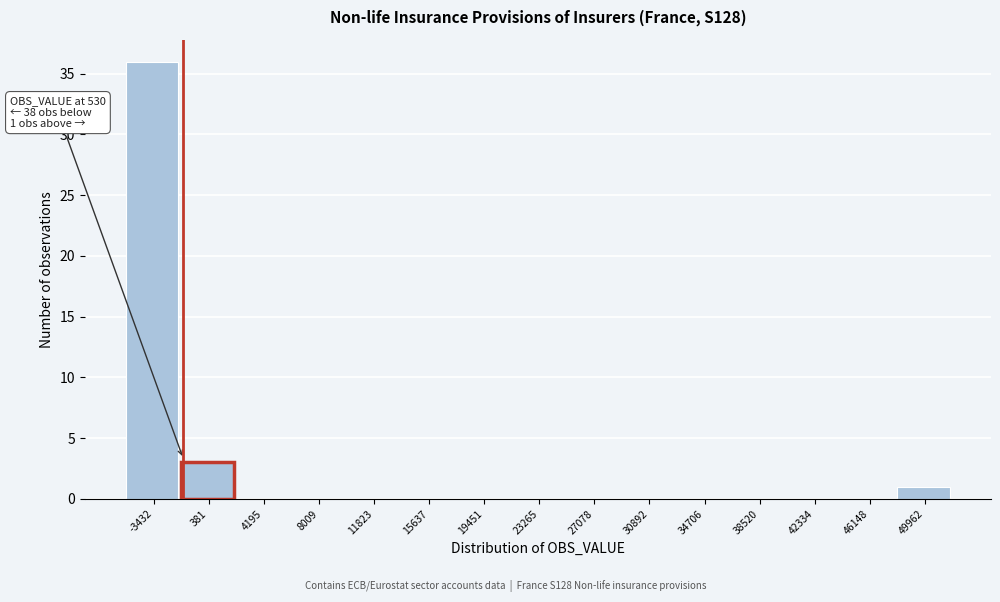

Reading right to left, what are all the values shown in this chart?

49962=1	46148=0	42334=0	38520=0	34706=0	30892=0	27078=0	23265=0	19451=0	15637=0	11823=0	8009=0	4195=0	381=3	-3432=36